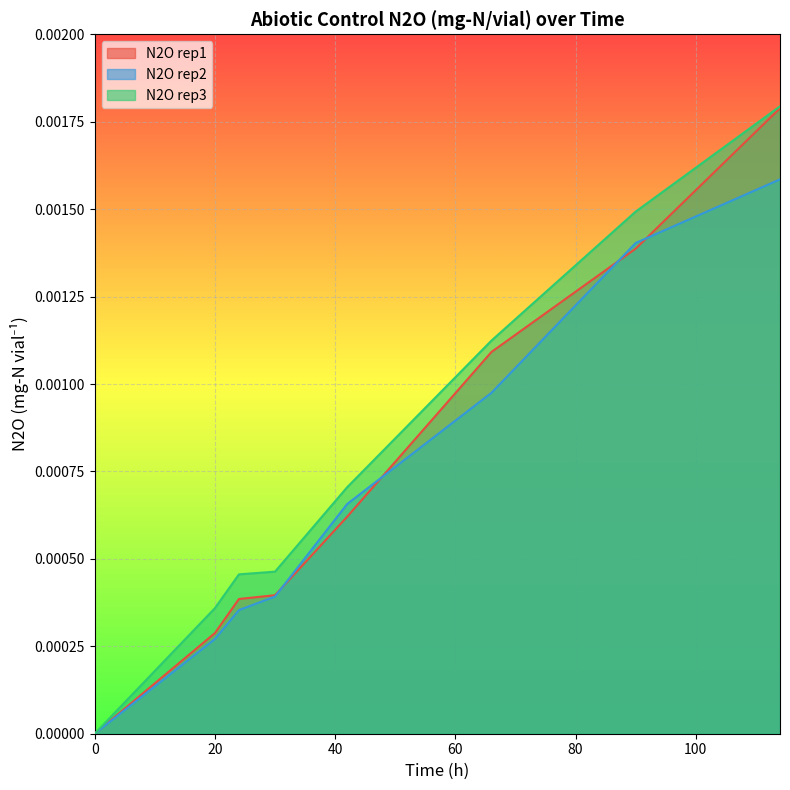

True or false: N2O rep3 and N2O rep2 cross at least once.

False